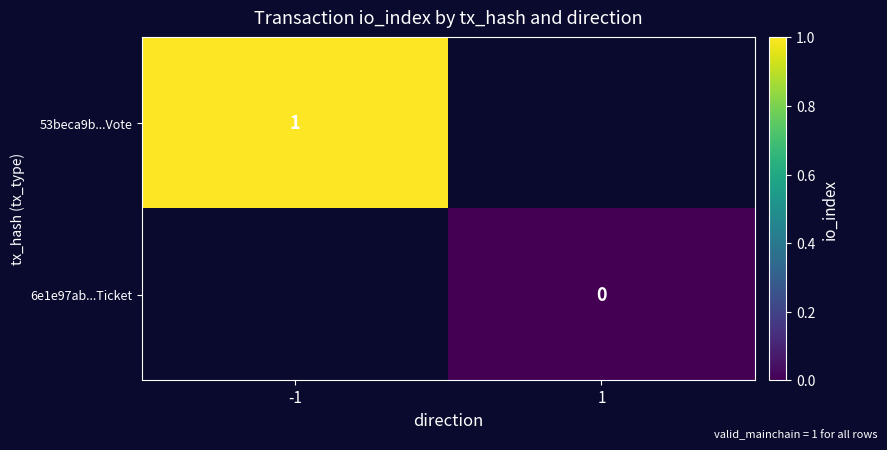

What is the greatest value displayed?

1.0